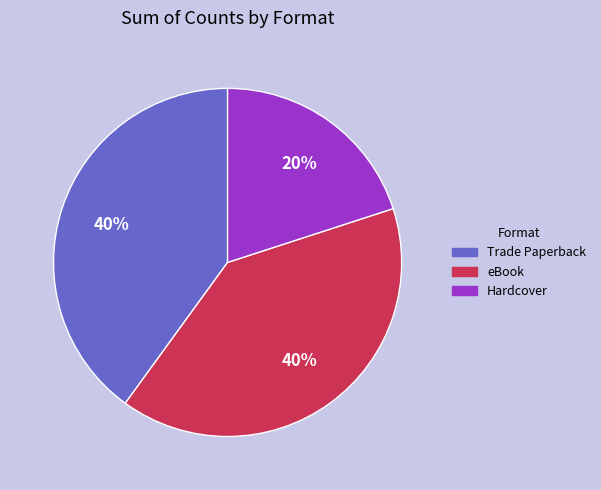

What percentage is the eBook slice, to the nearest percent?

40%